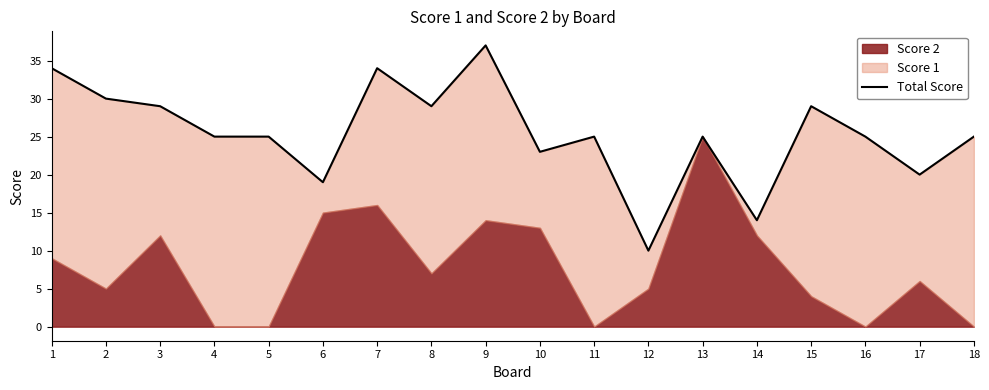

Does the chart have visible grid lines?

No